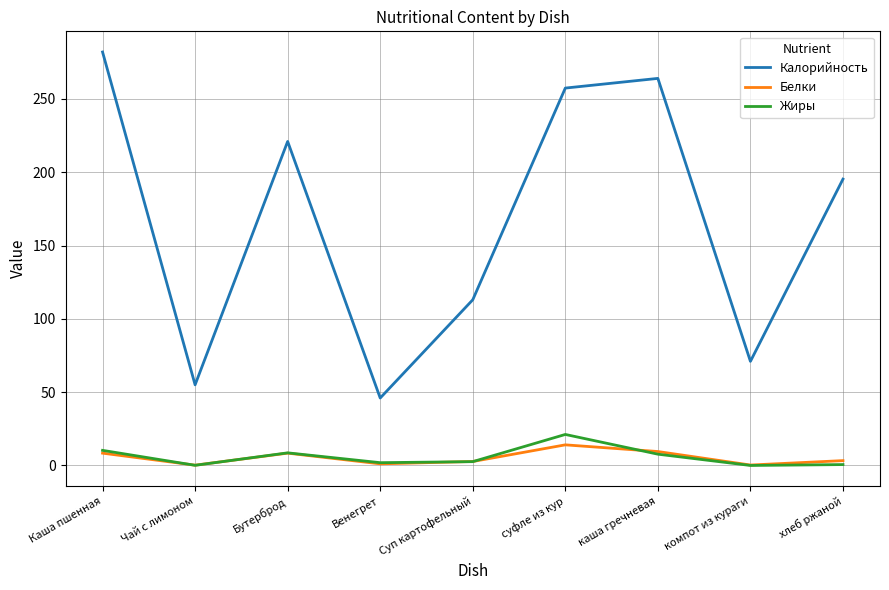

List the series in order of their peak value, highest first.

Калорийность, Жиры, Белки